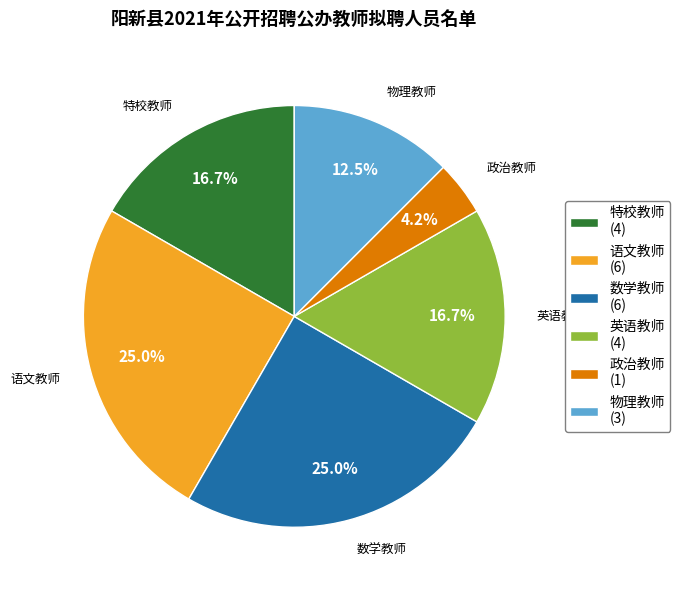

Do 政治教师 (1) and 特校教师 (4) together represent more than half of the pie?

No